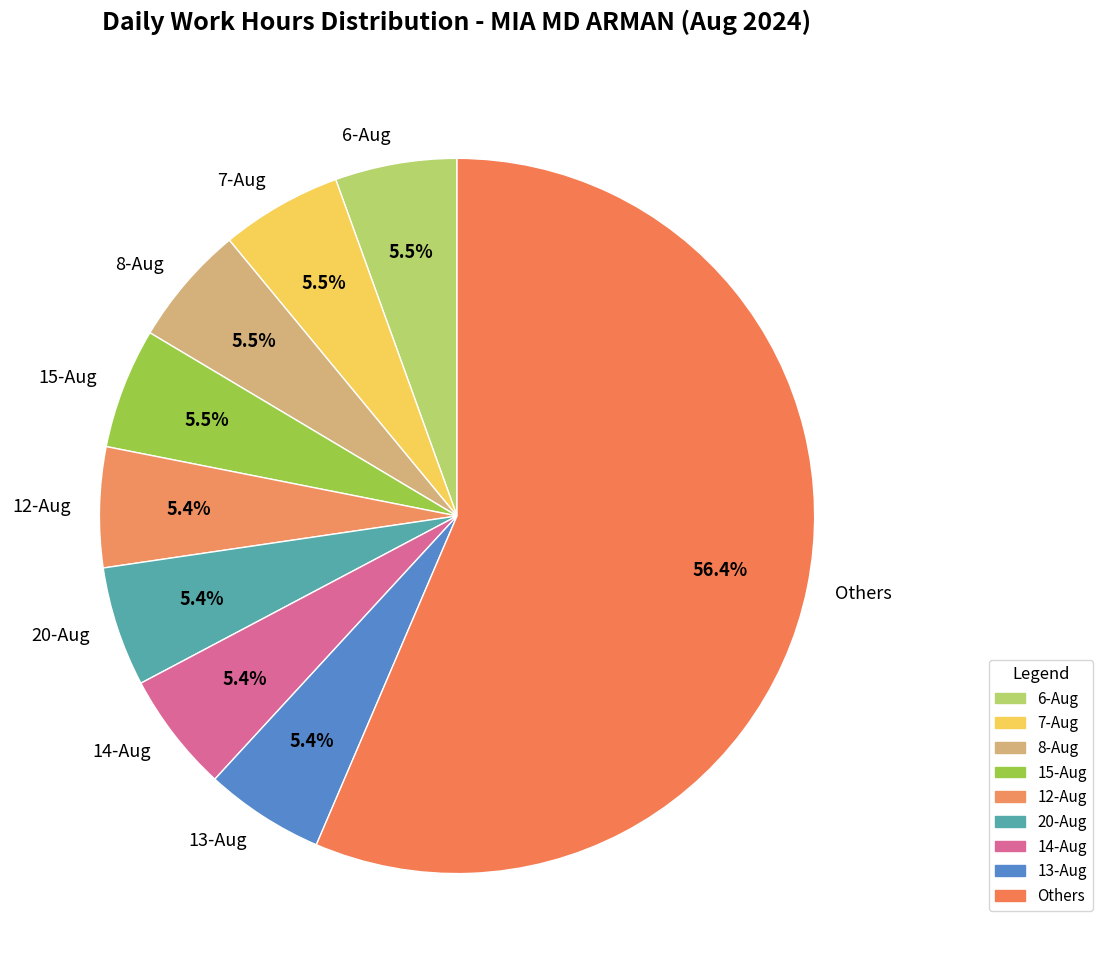

Is the sum of 8-Aug and 12-Aug greater than half?

No